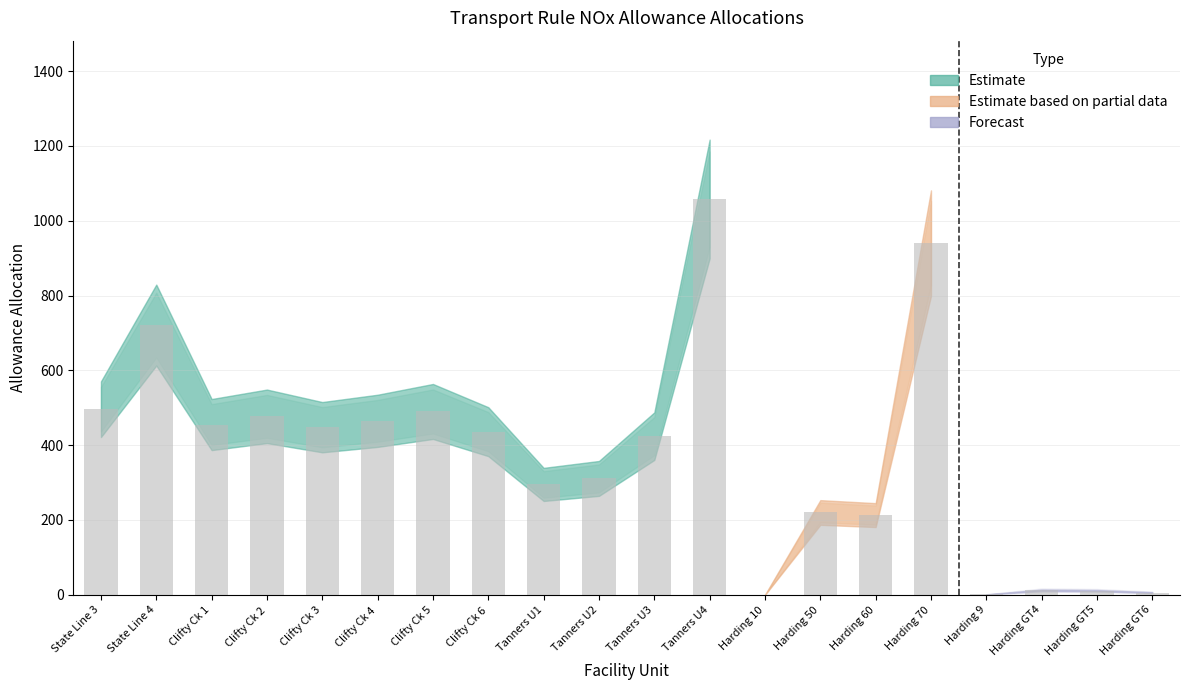

Is it true that the value at Harding 70 is 940?

True